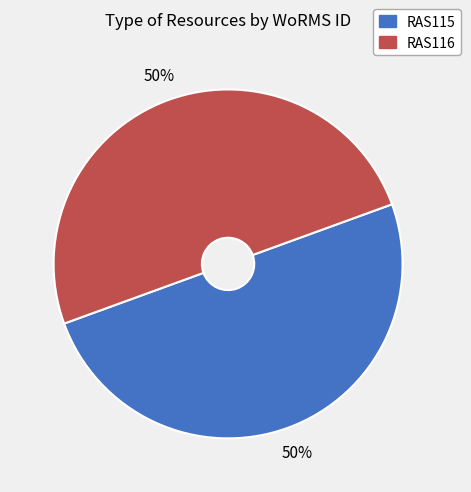

Is it true that RAS116 is 44% of the pie?

False